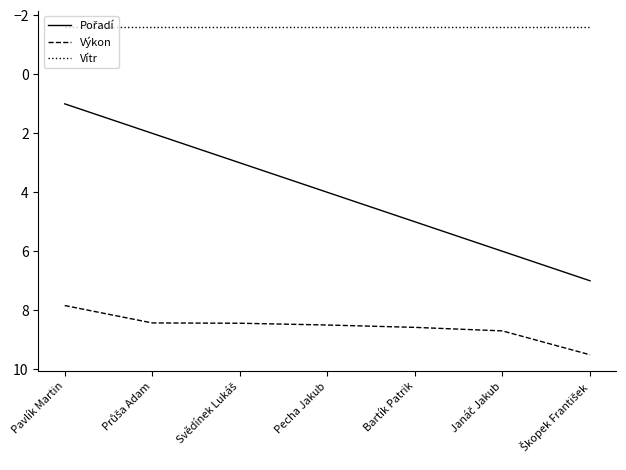

True or false: Výkon has a value of 8.6 at Bartík Patrik.

True